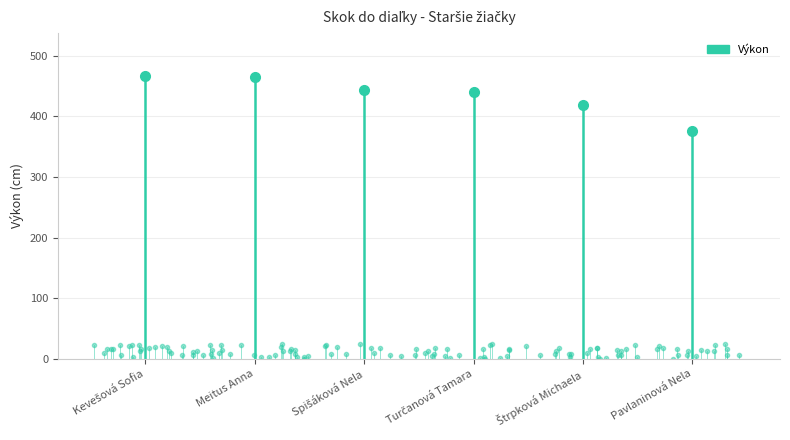

What is the average value?

234